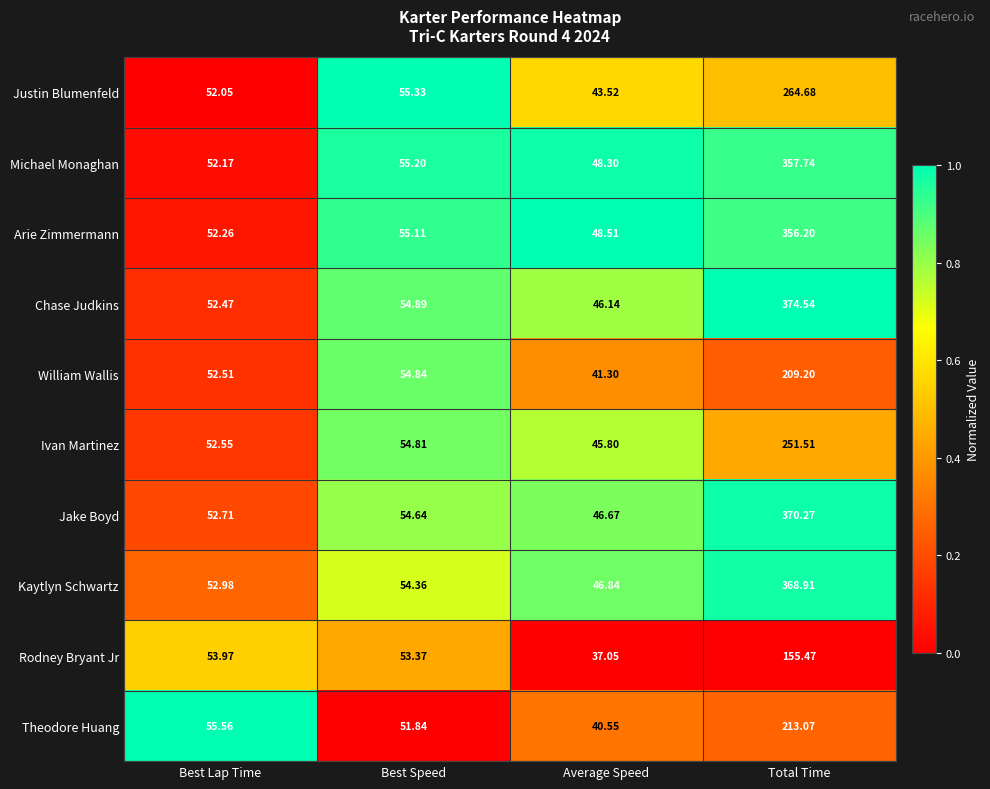

What is the spread (max minus min) of values at Best Lap Time?

3.5